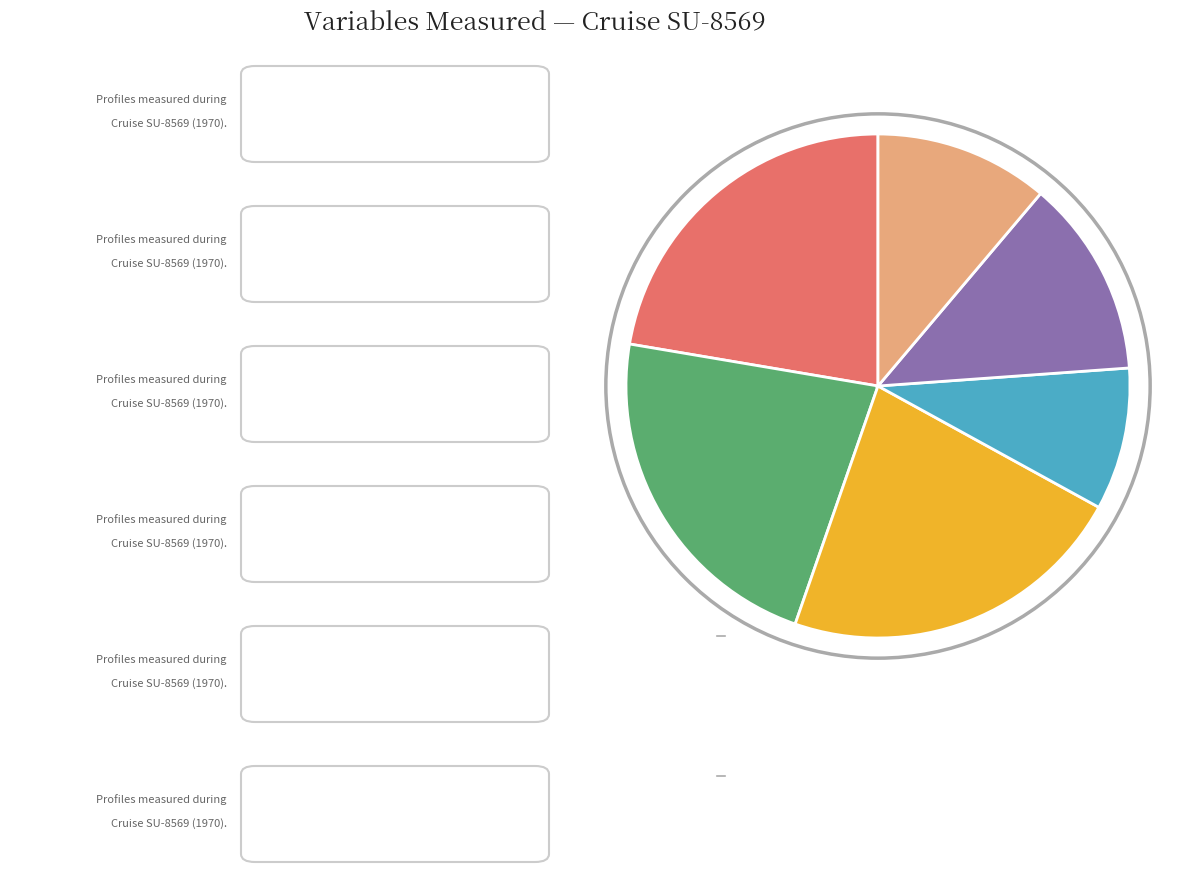

Is there any slice that represents more than half of the pie?

No